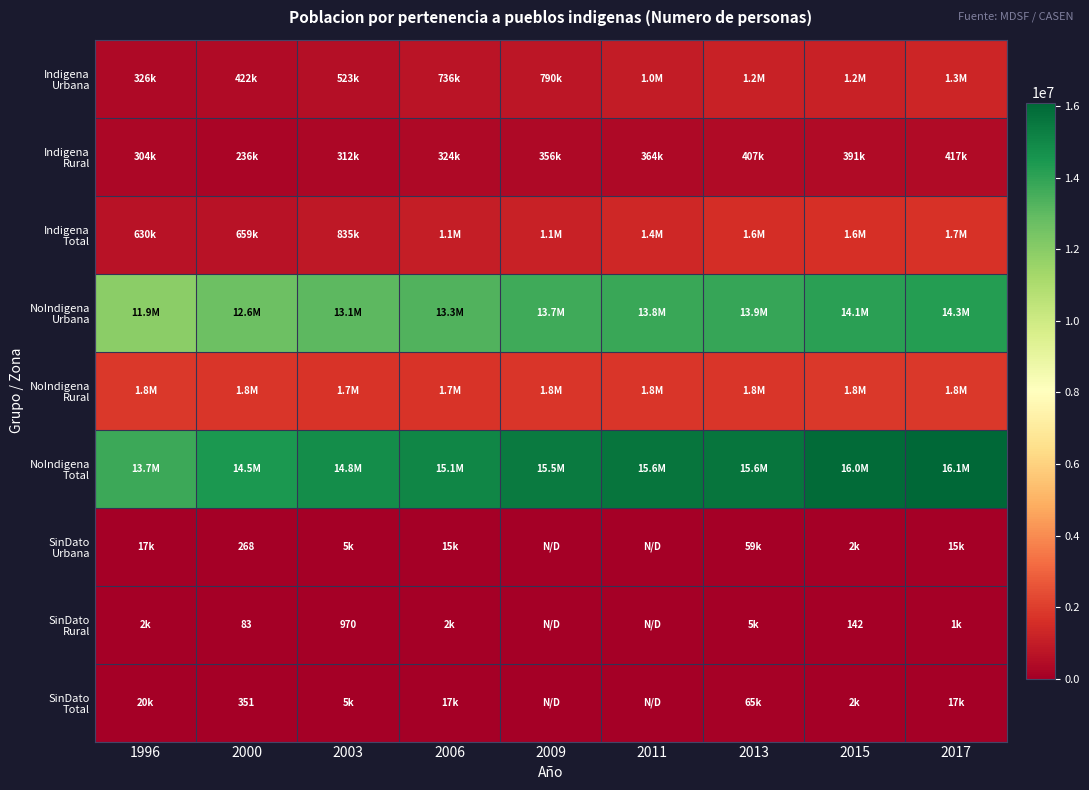

At 2013, list the series in order from smallest to largest.

SinDato Rural, SinDato Urbana, SinDato Total, Indigena Rural, Indigena Urbana, Indigena Total, NoIndigena Rural, NoIndigena Urbana, NoIndigena Total